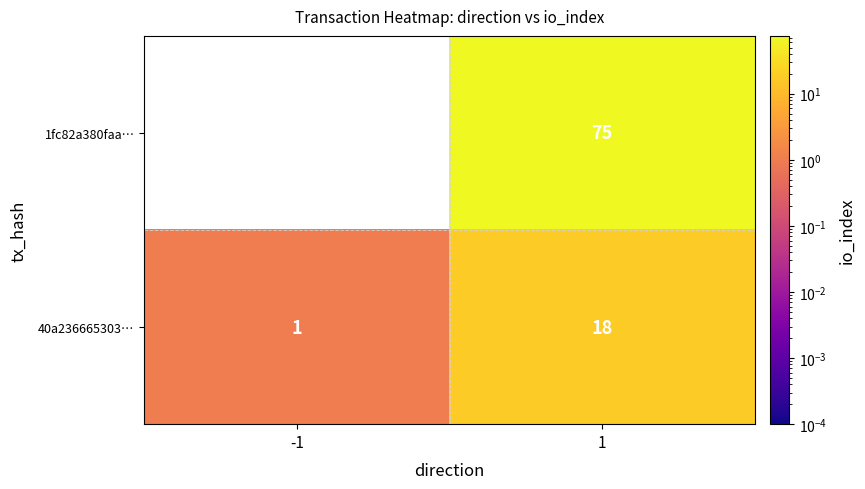

Reading left to right, transcribe all the data shown in this chart.

1fc82a380faa…: -1=-1	1=75
40a236665303…: -1=1	1=18